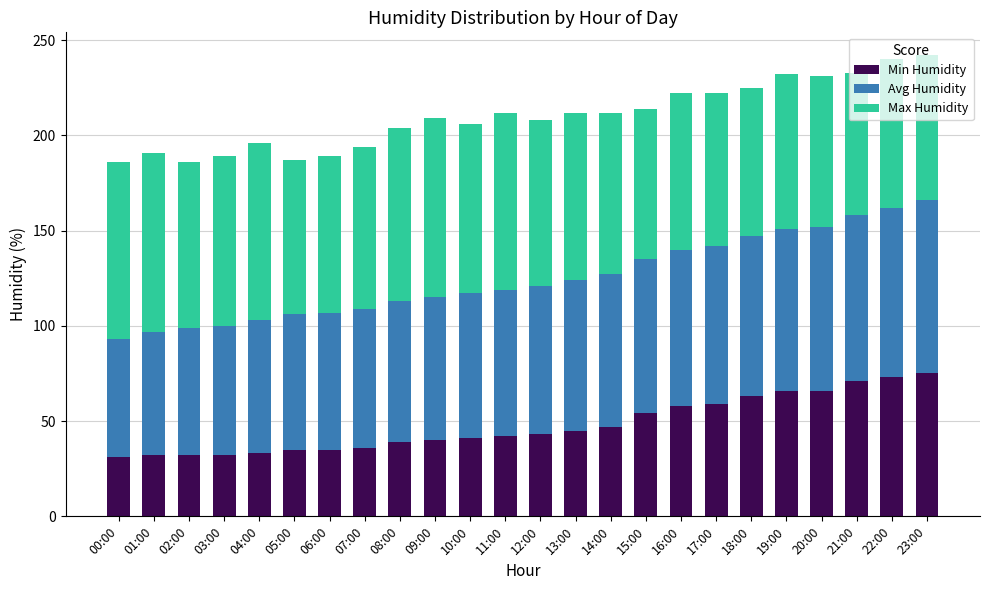

What is the average value of the Min Humidity series?

48